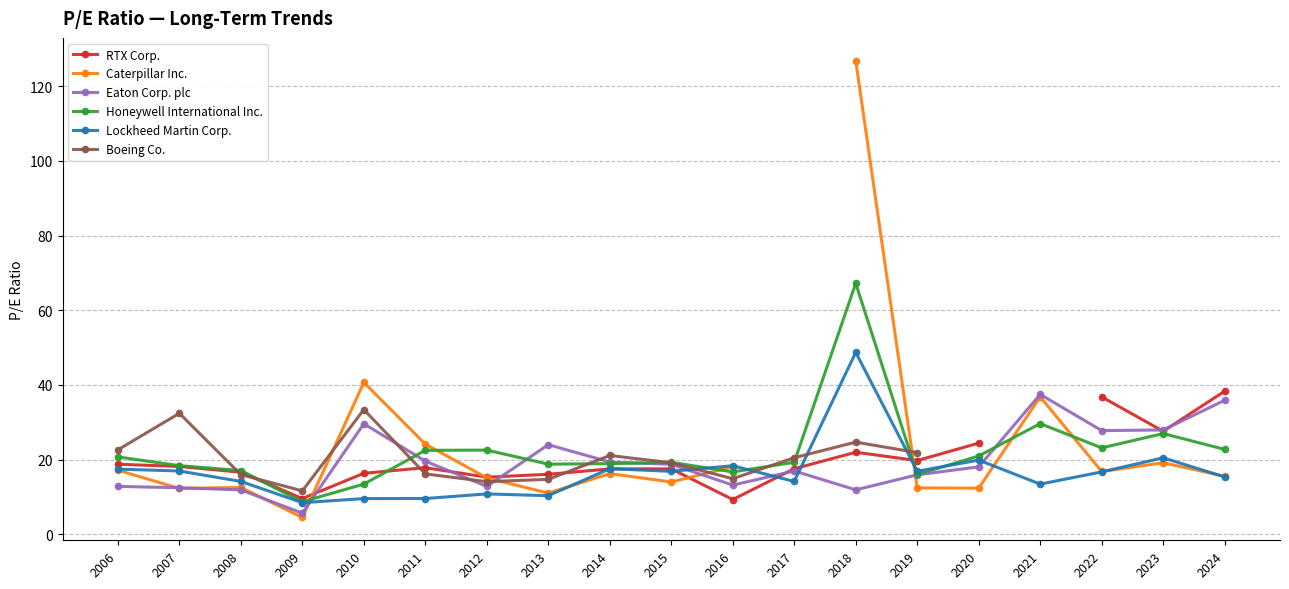

Is this an area chart (filled region under the line)?

No